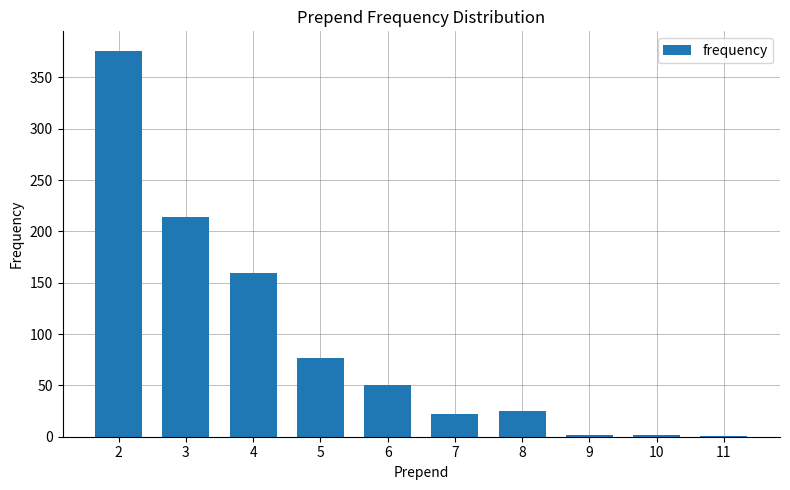

Between 9 and 3, which is larger?

3